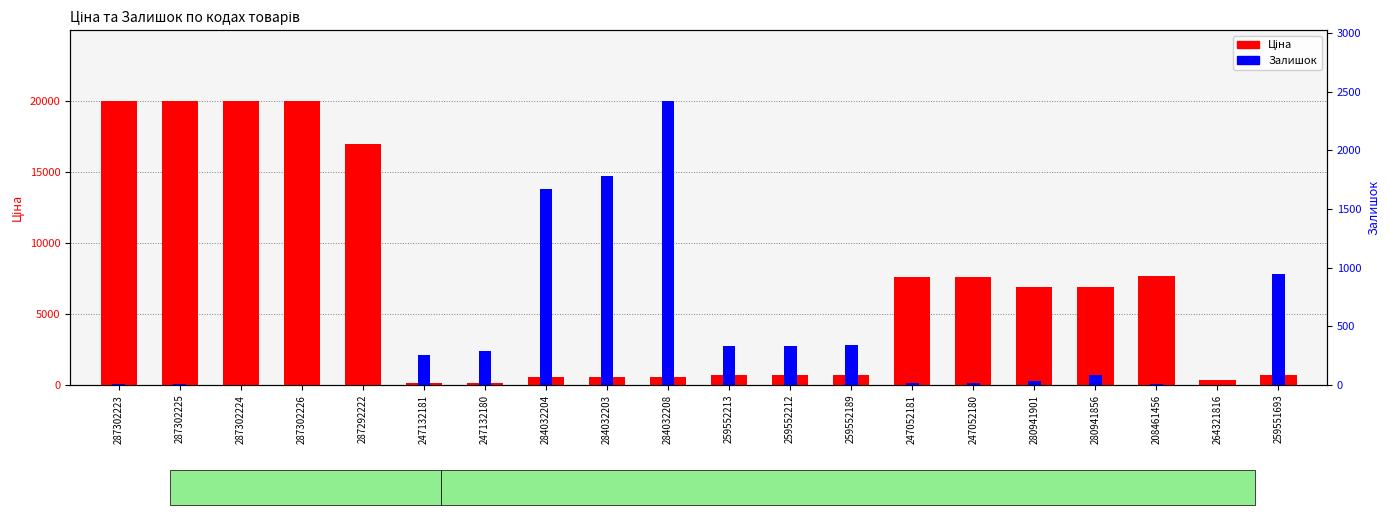

What is the label of the 1st bar from the right?

259551693